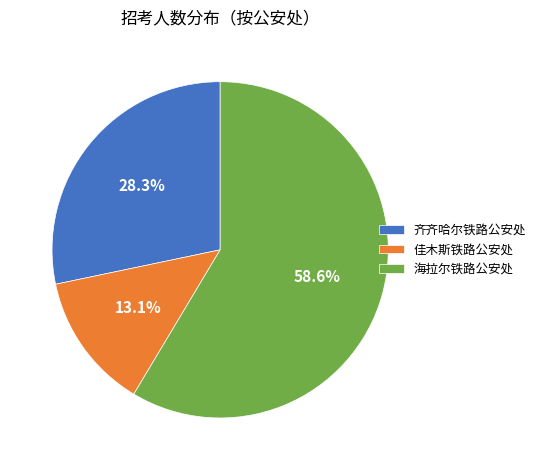

Approximately how many times larger is the value at 佳木斯铁路公安处 compared to 齐齐哈尔铁路公安处?

0.5